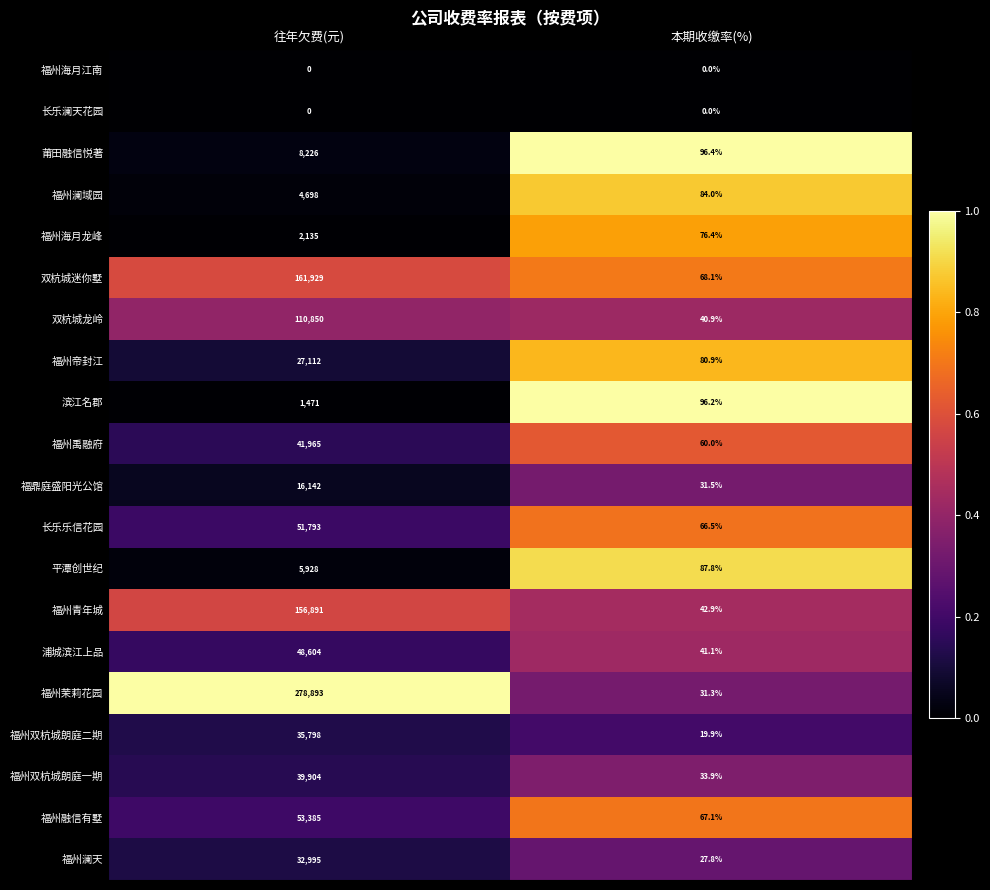

Rank the categories by 福州茉莉花园 value from lowest to highest.

本期收缴率(%), 往年欠费(元)